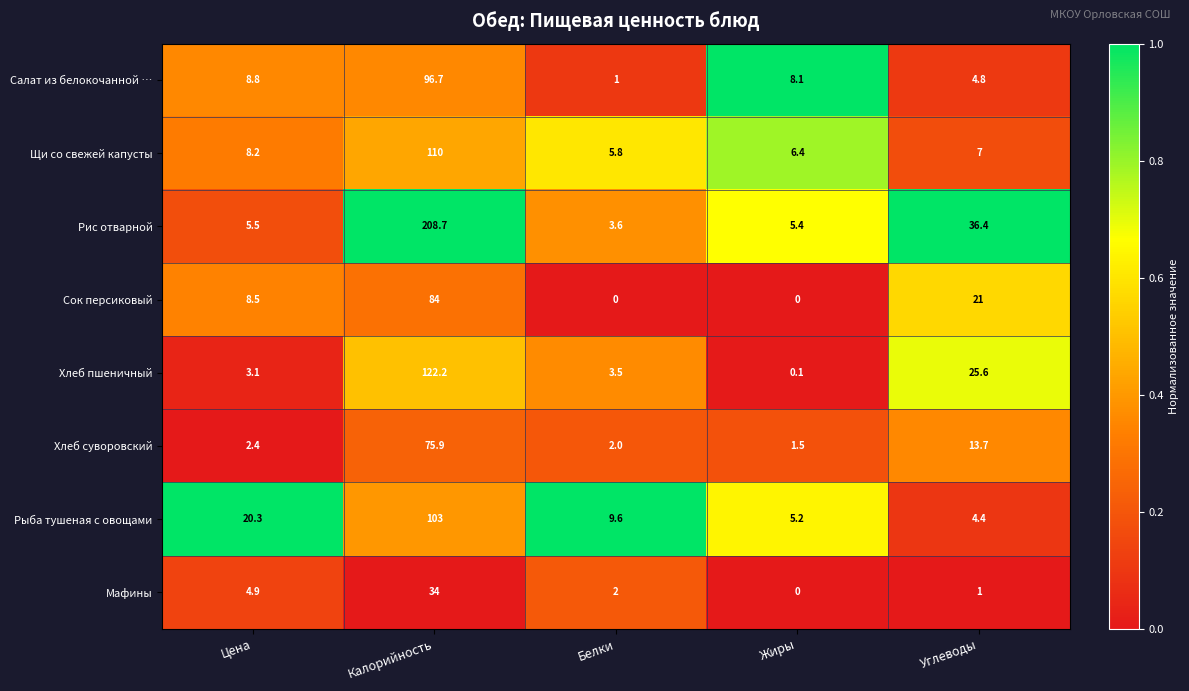

Count the number of categories in the chart.

5